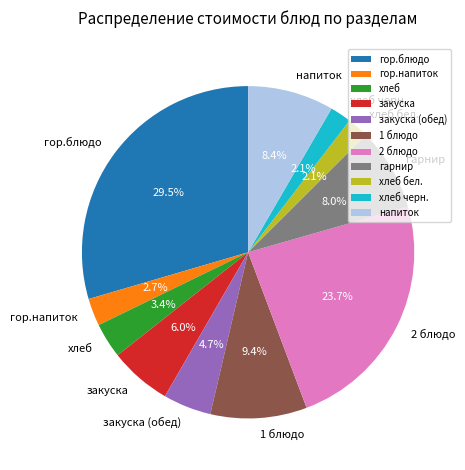

Which slice is the largest?

гор.блюдо